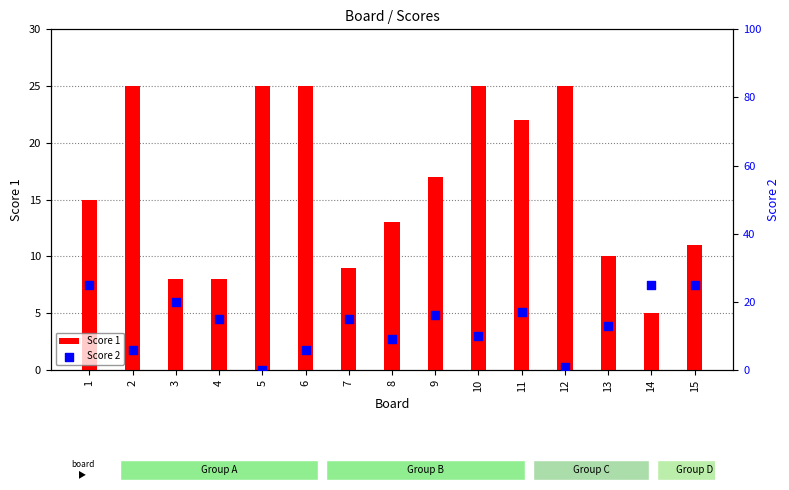

Which series contains the lowest Y value?

Score 2